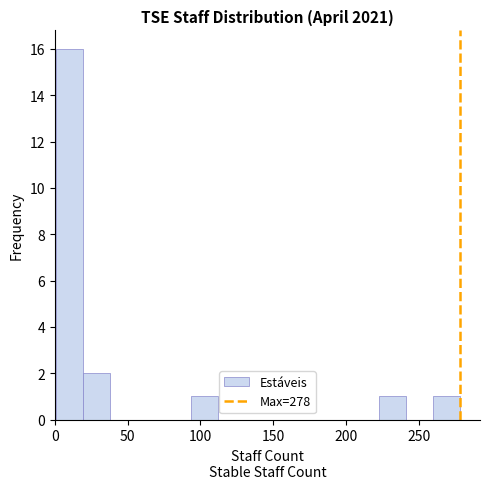

Around what value on the x-axis is the tallest bar? Give the approximate position of its centre, as read against the axis.

10